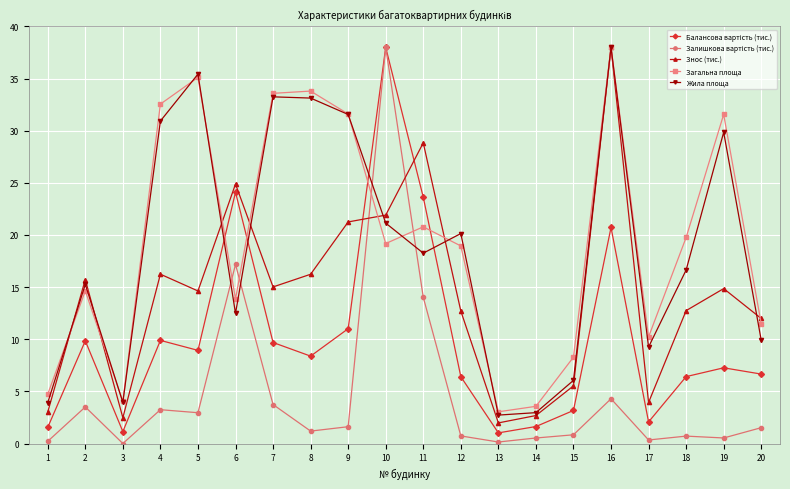

What is the value of the Жила площа point at the 6th from the left?

12.5